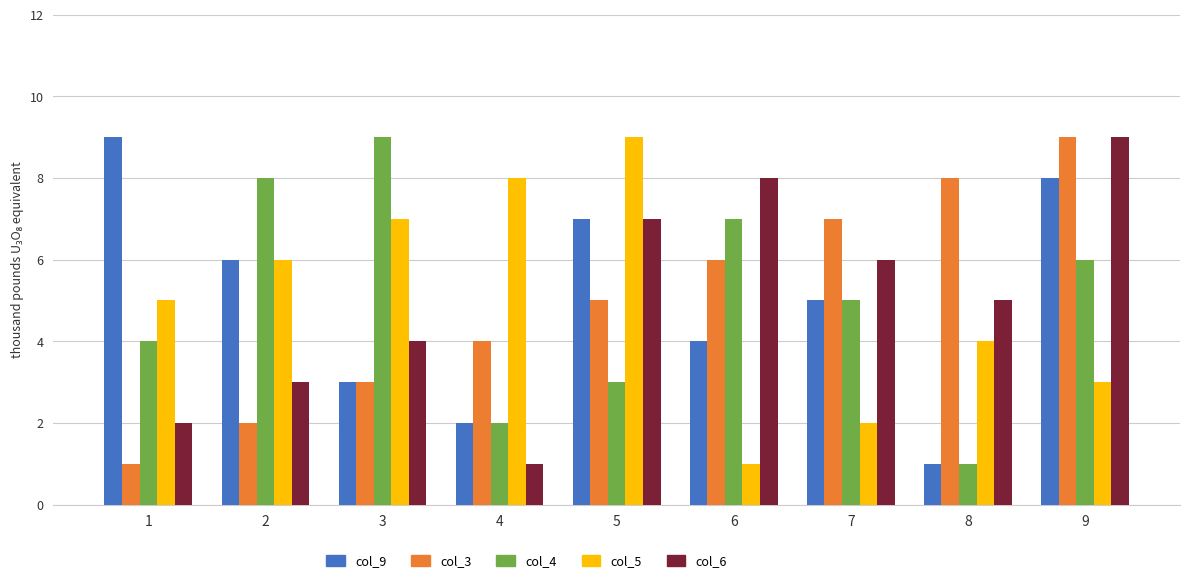

How many col_5 values are between 3 and 7?

5